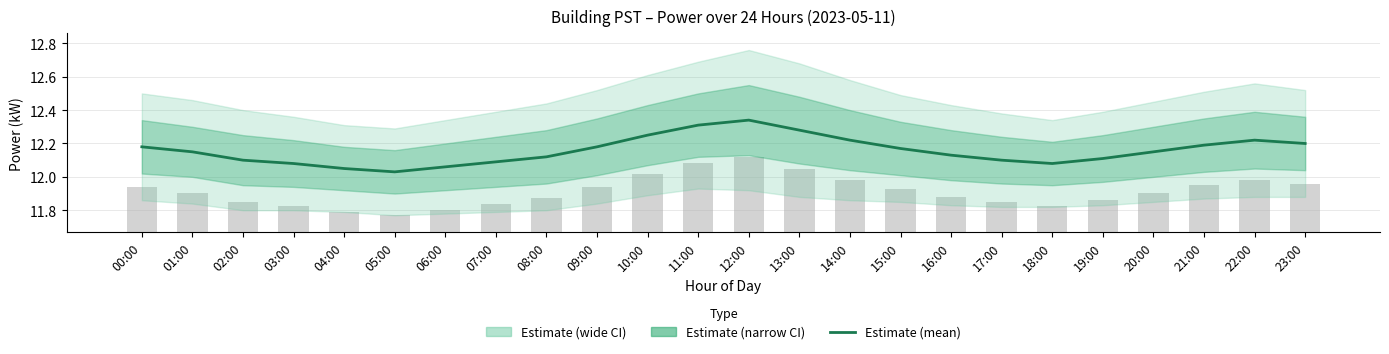

The value at 04:00 is 12.1. True or false?

True